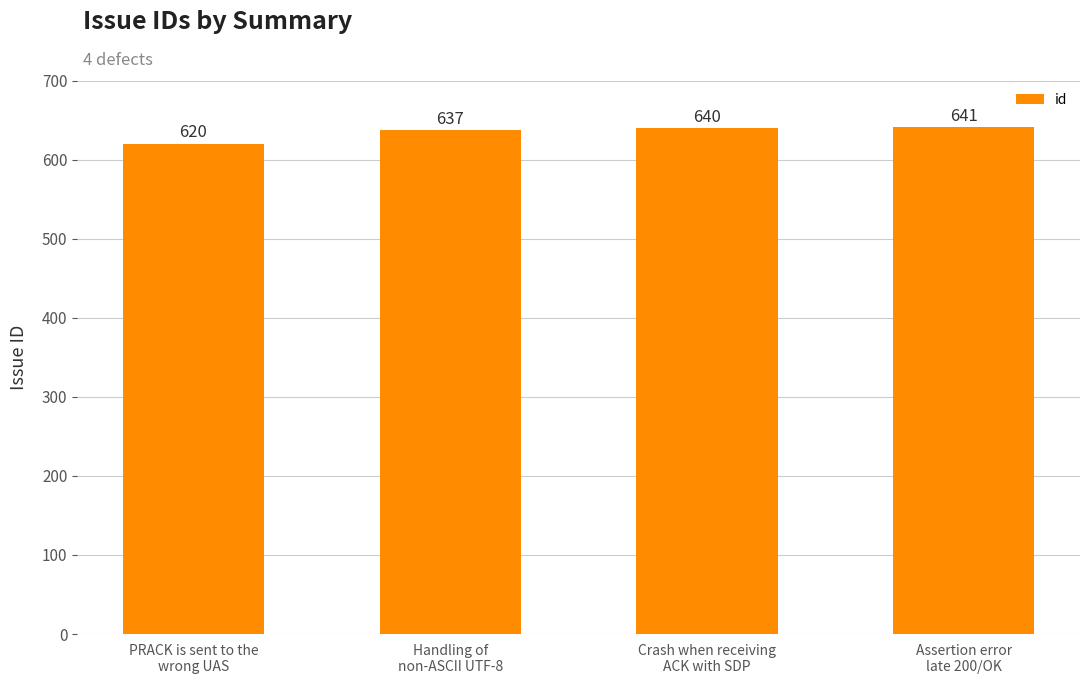

Which category has the highest value across all series?

Assertion error
late 200/OK